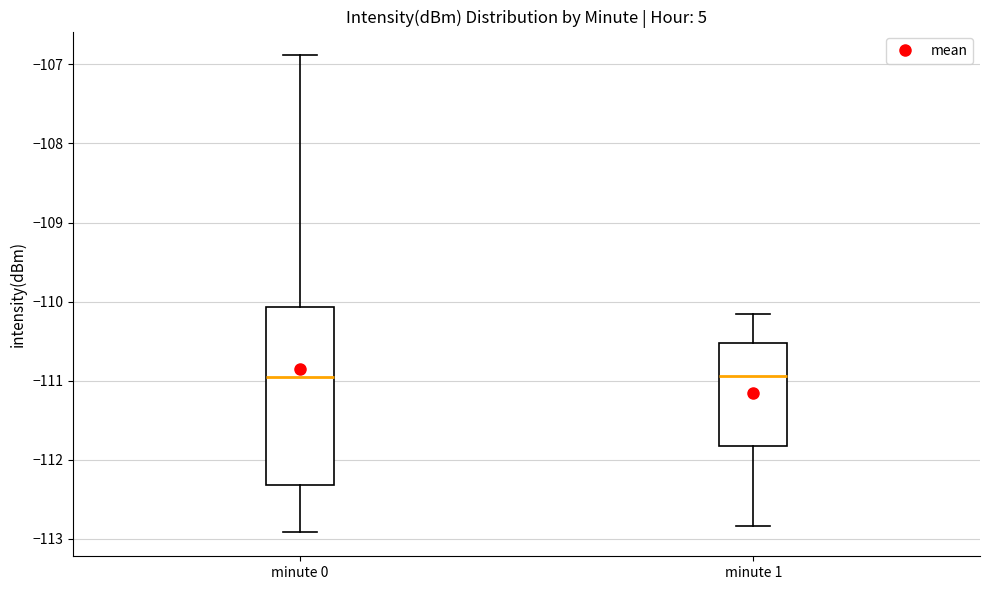

Reading left to right, transcribe this box plot: for each box, give where its median line is, the range the box spans, and where its two whiskers end, as read against the y-axis. The values are not printed on the chart, so give them approximately, as read against the axis.

minute 0: median -111.0, box -112.3 to -110.1, whiskers -112.9 to -106.9
minute 1: median -110.9, box -111.8 to -110.5, whiskers -112.8 to -110.2